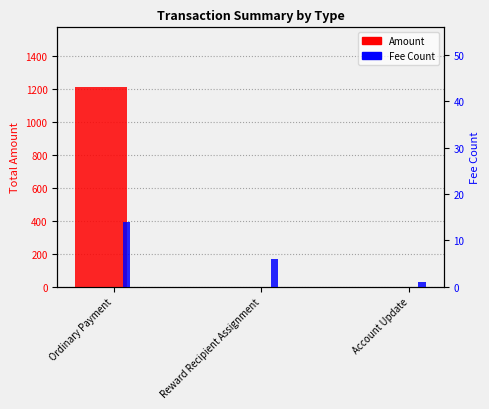

How many data points does each series have?

3